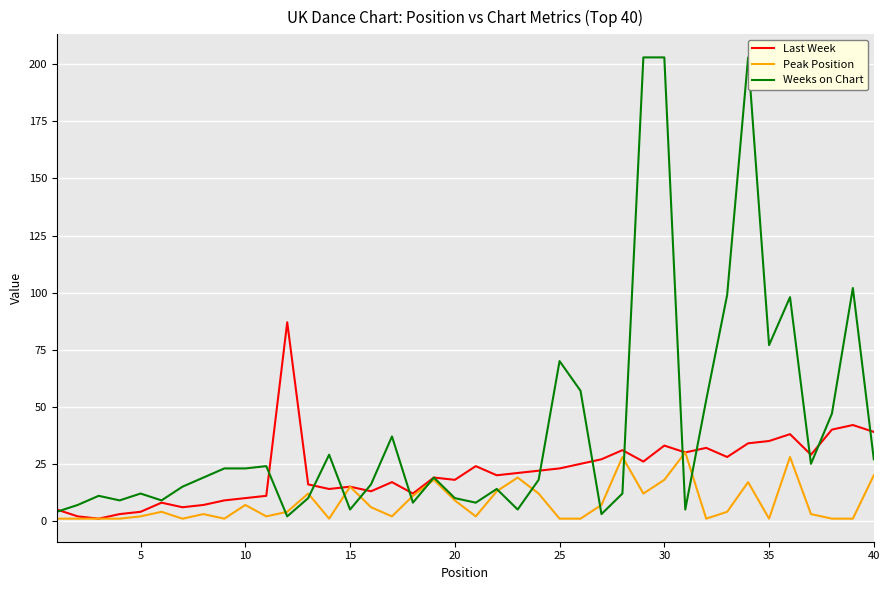

The Last Week series shows 61 at 35. True or false?

False